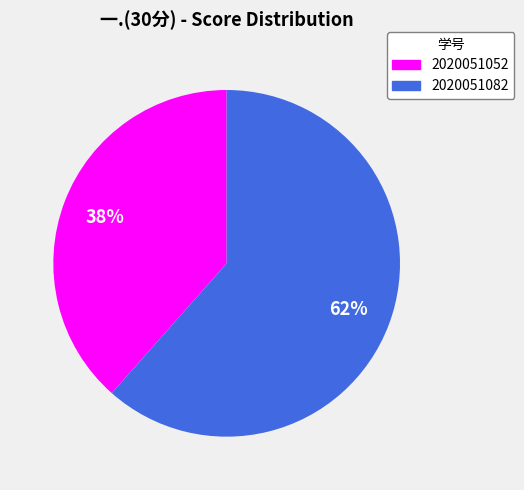

Which has a higher value, 2020051052 or 2020051082?

2020051082